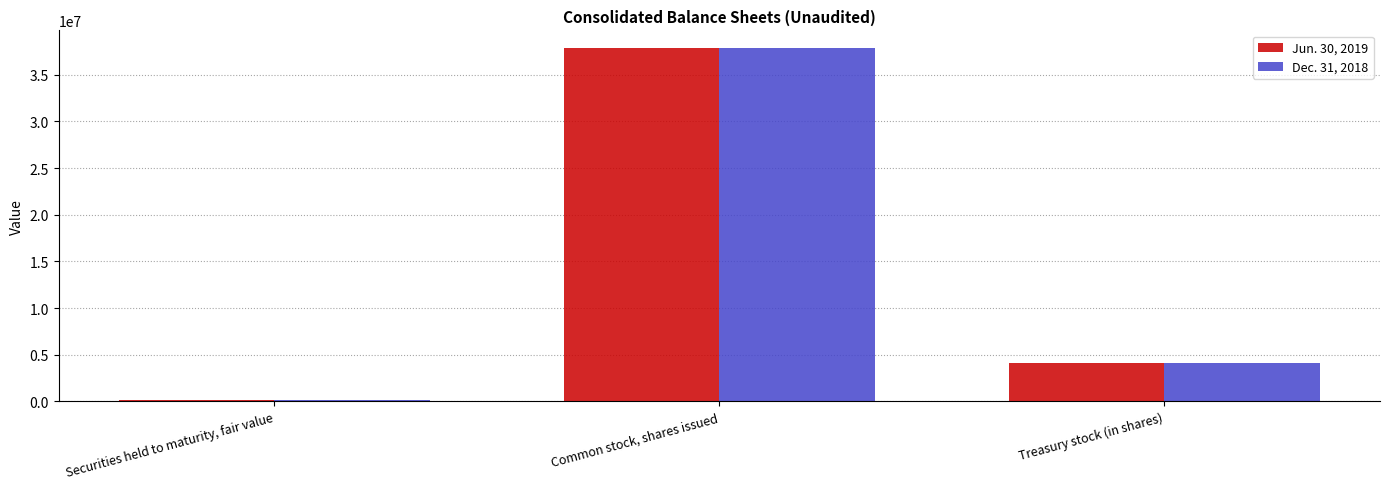

What is the total value across all series at Treasury stock (in shares)?

8238070